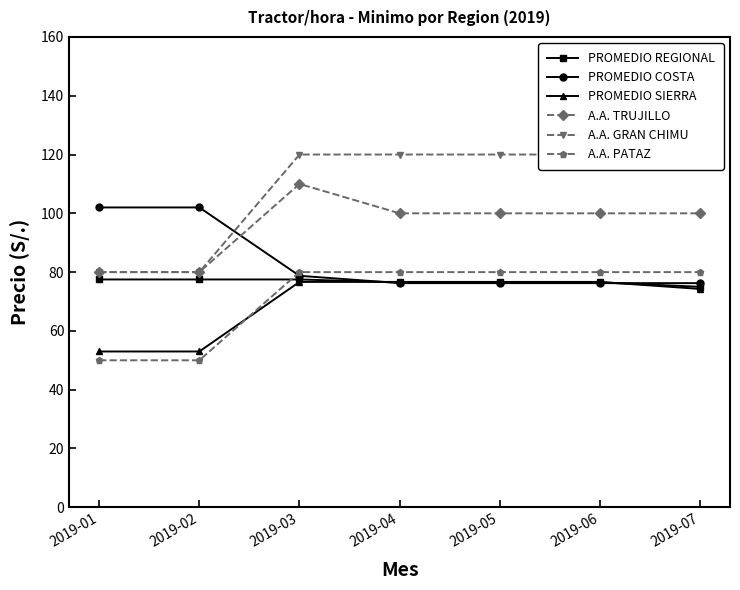

Which series has the largest total across all categories?

A.A. GRAN CHIMU